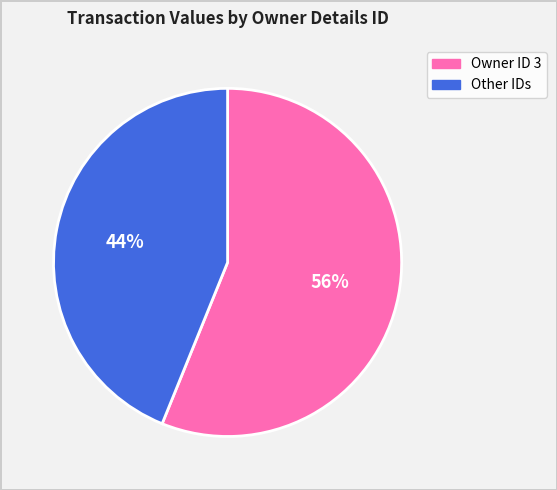

Is there a majority slice in this chart?

Yes